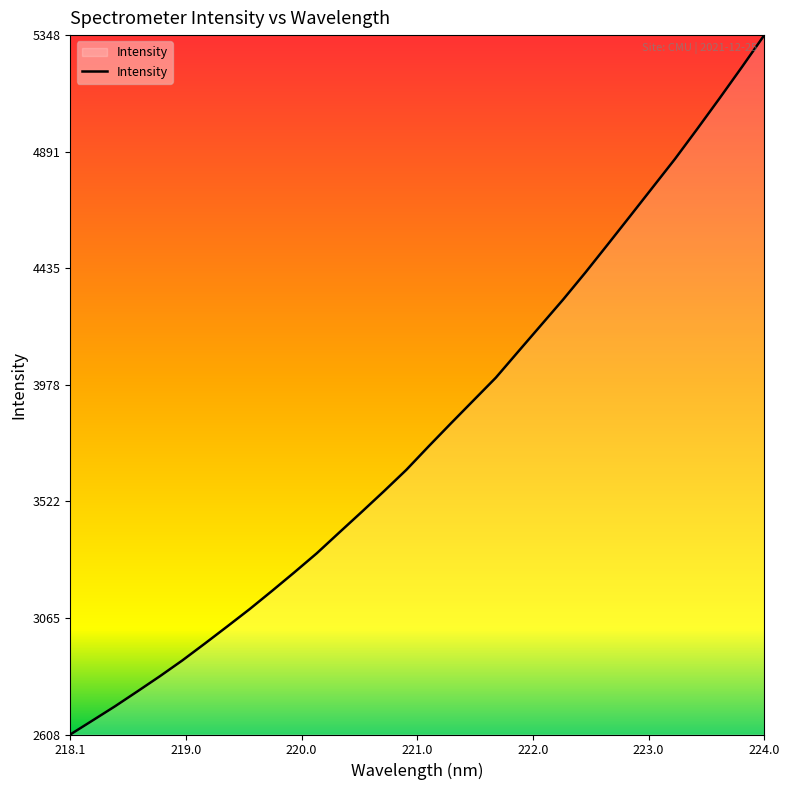

What is the sum of all values?

121398.5